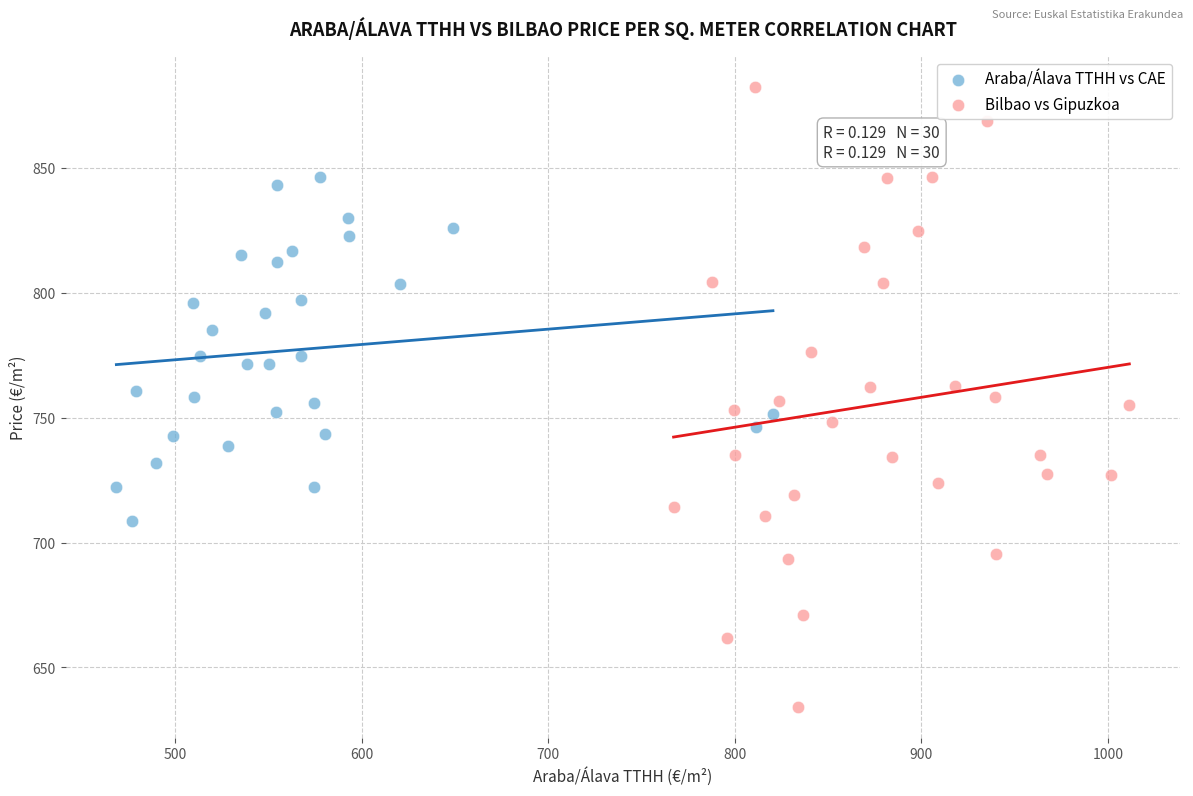

What are all the series names shown in the legend?

Araba/Álava TTHH vs CAE, Bilbao vs Gipuzkoa